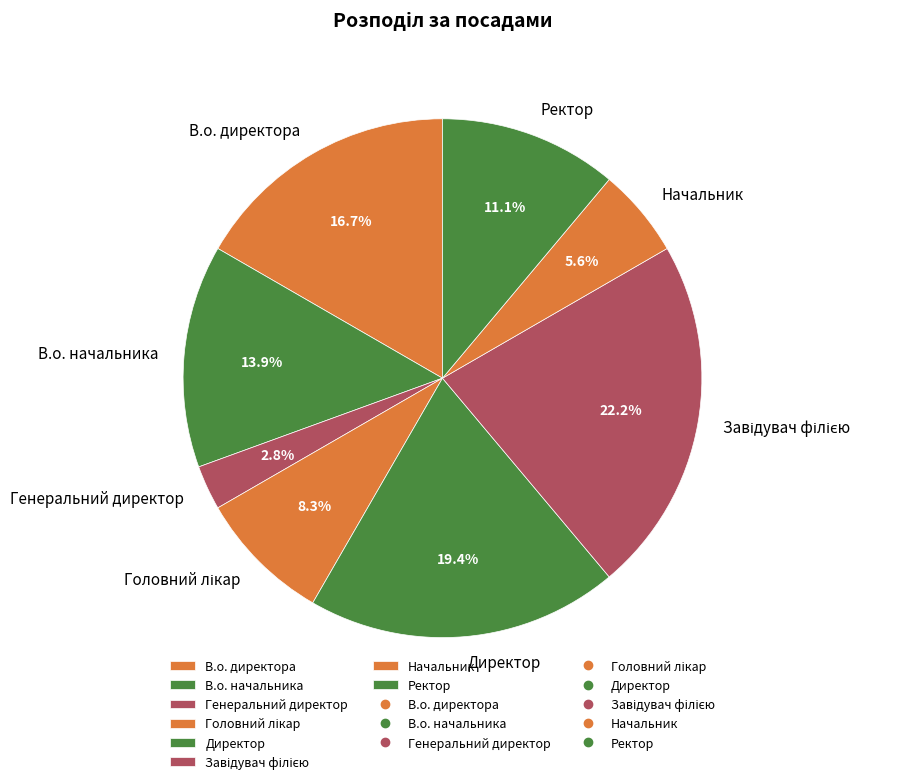

How much of the chart is everything except В.о. начальника?

86.1%